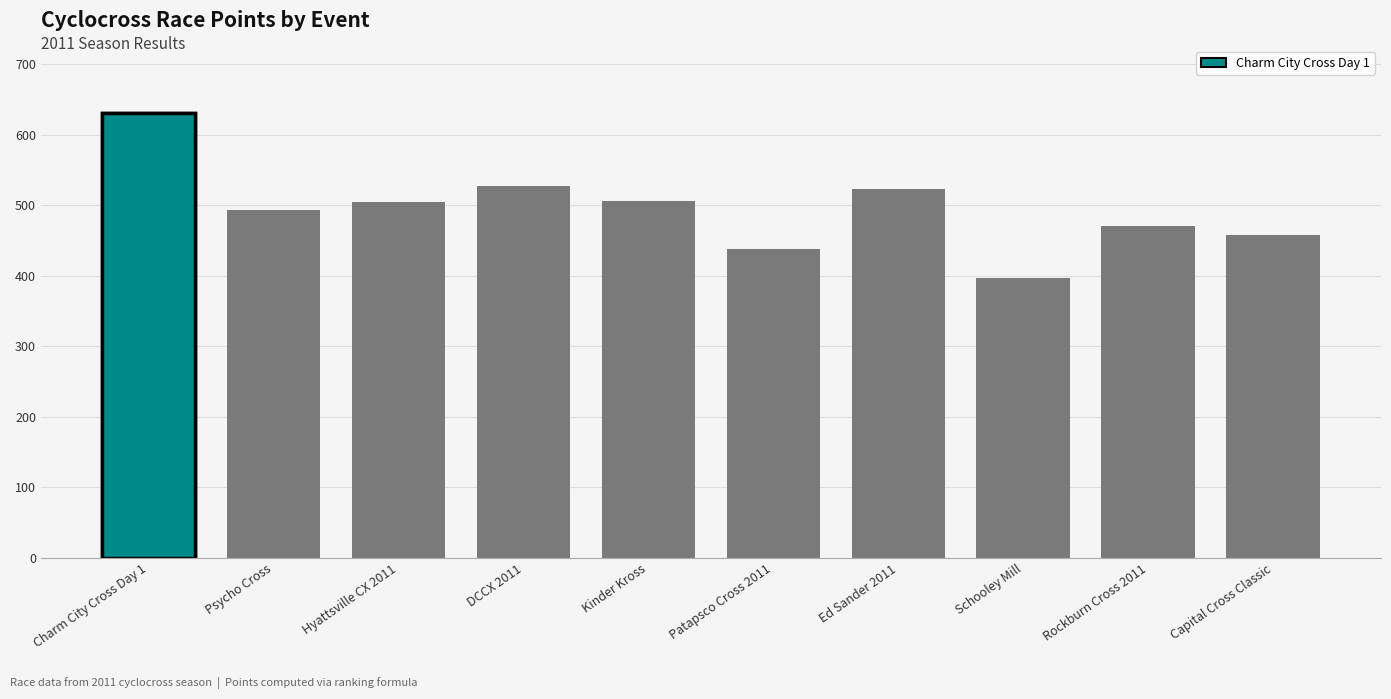

The chart shows a value of 330.1 at Charm City Cross Day 1. True or false?

False